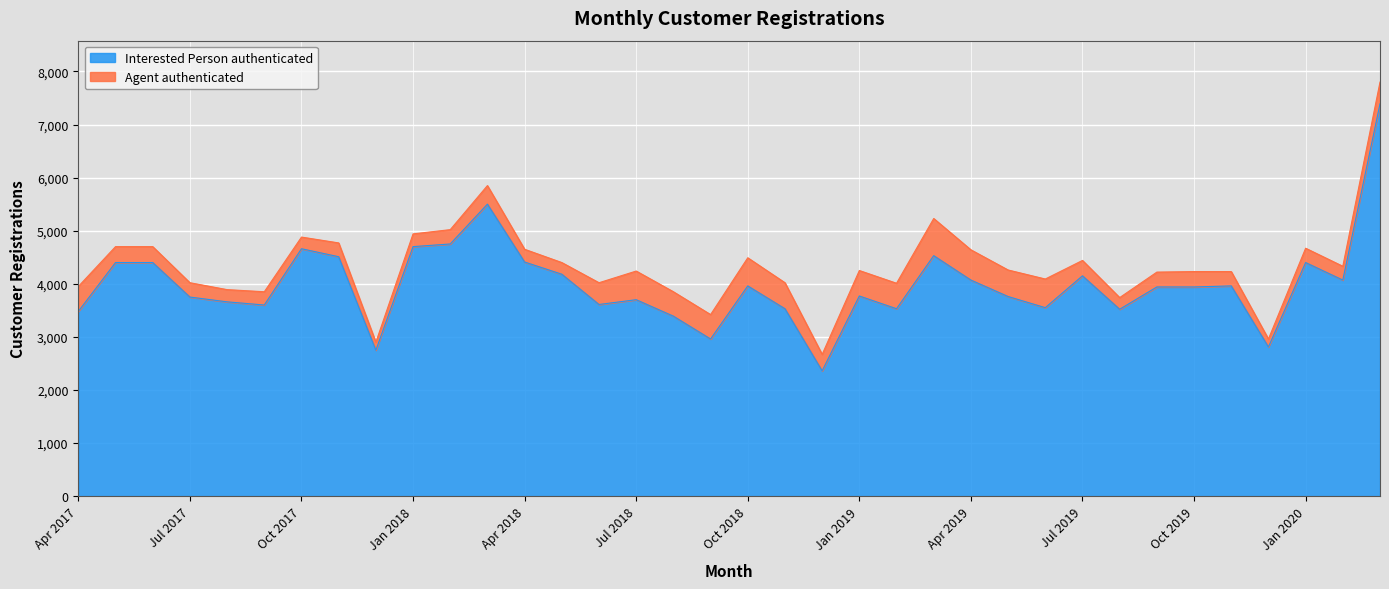

What is the average value?

3990